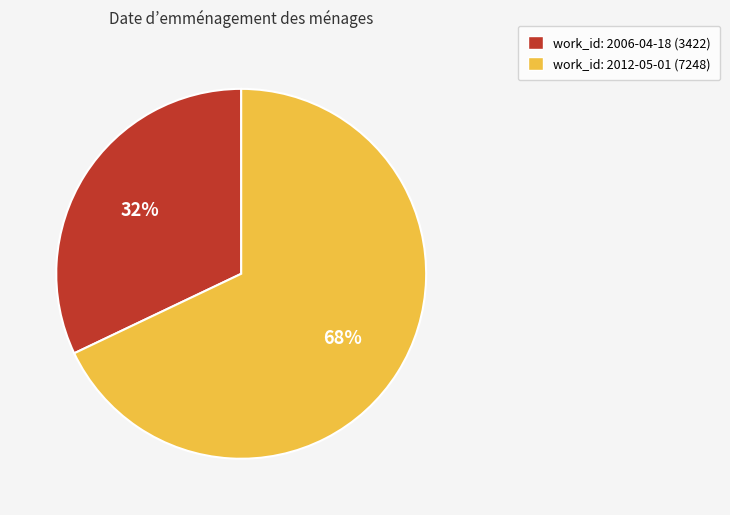

Does any single category account for the majority?

Yes